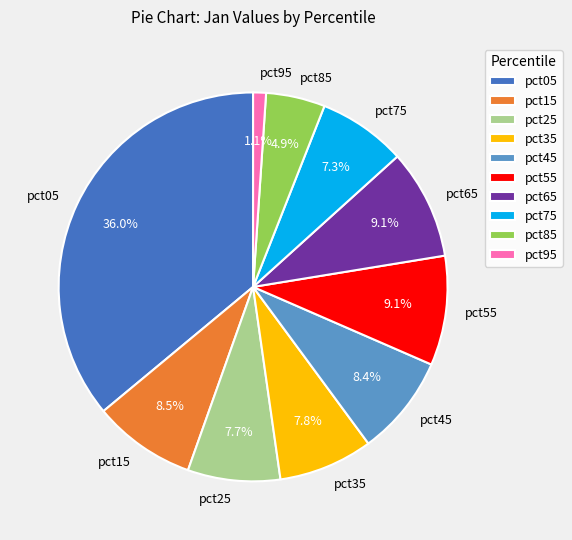

Count the number of slices in the pie.

10